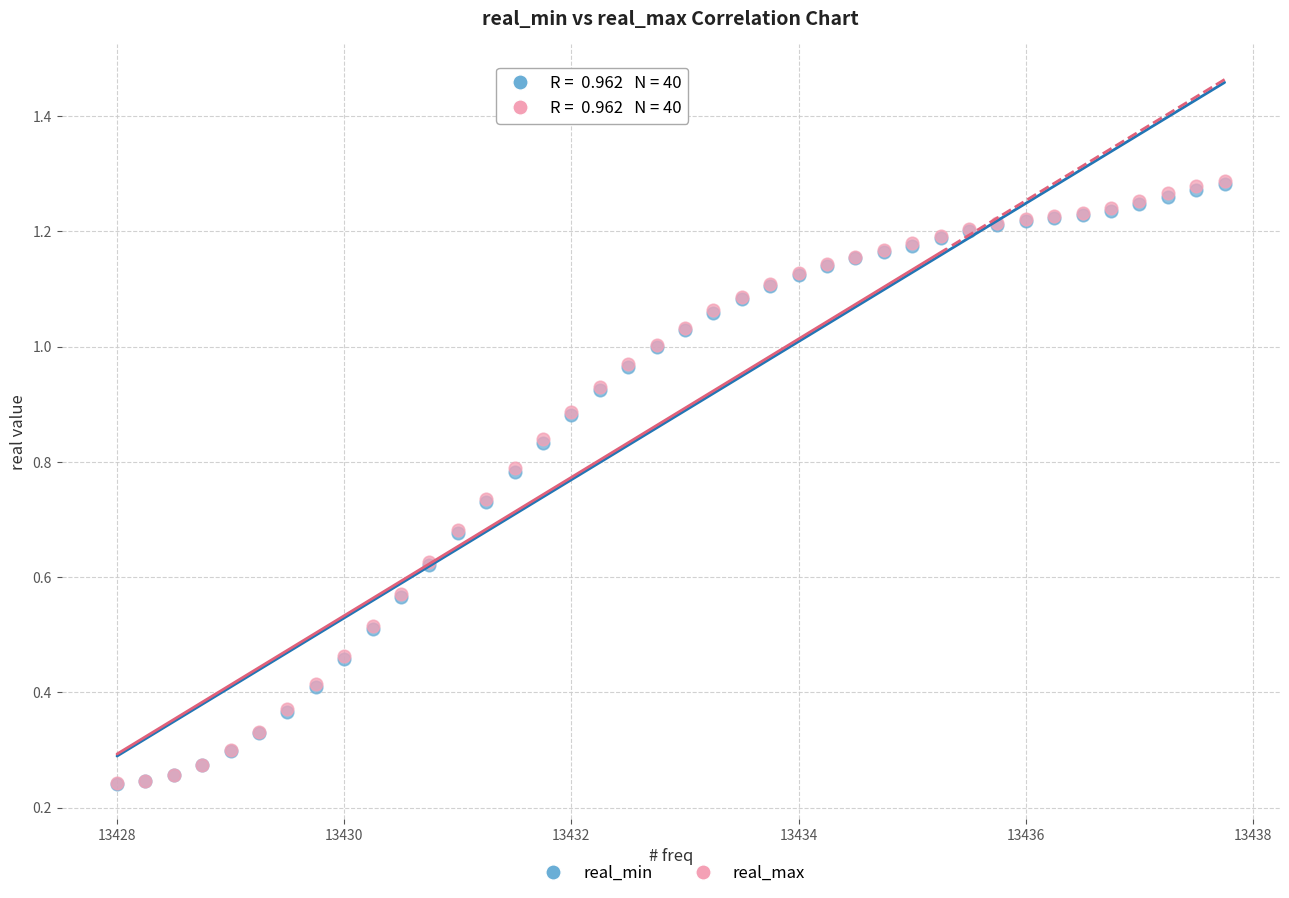

What are all the series names shown in the legend?

real_min, real_max